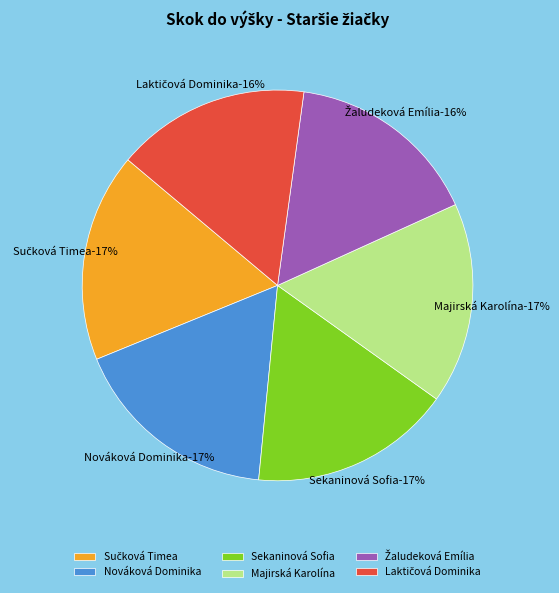

What is the total percentage of Žaludeková Emília and Sučková Timea?

33.3%